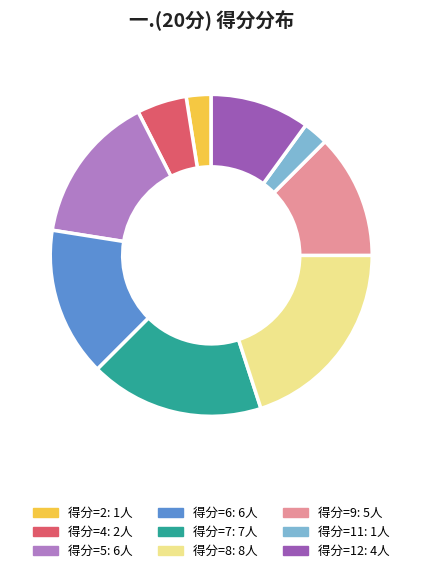

Is there a majority slice in this chart?

No